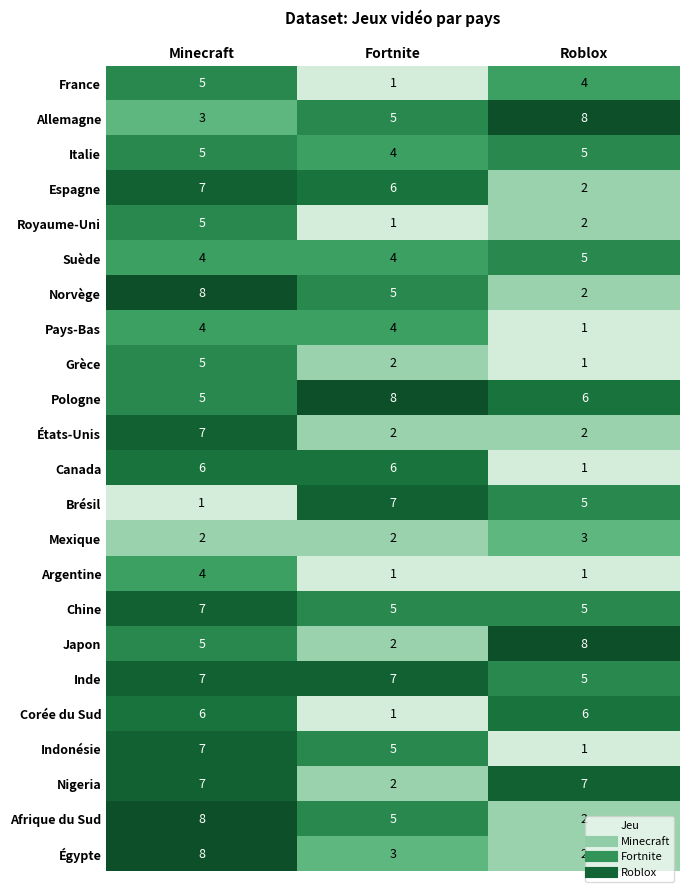

How many data points does each series have?

3